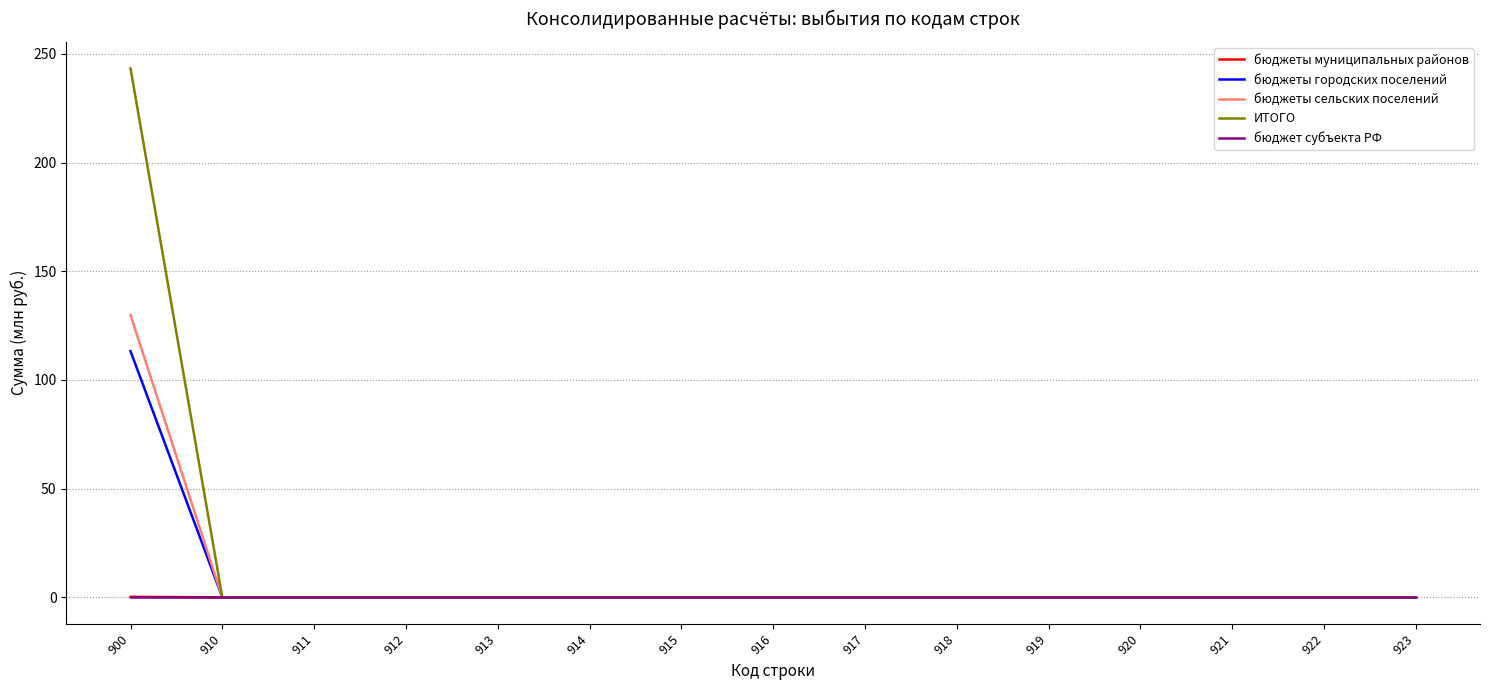

At which category is the sum across all series the highest?

900